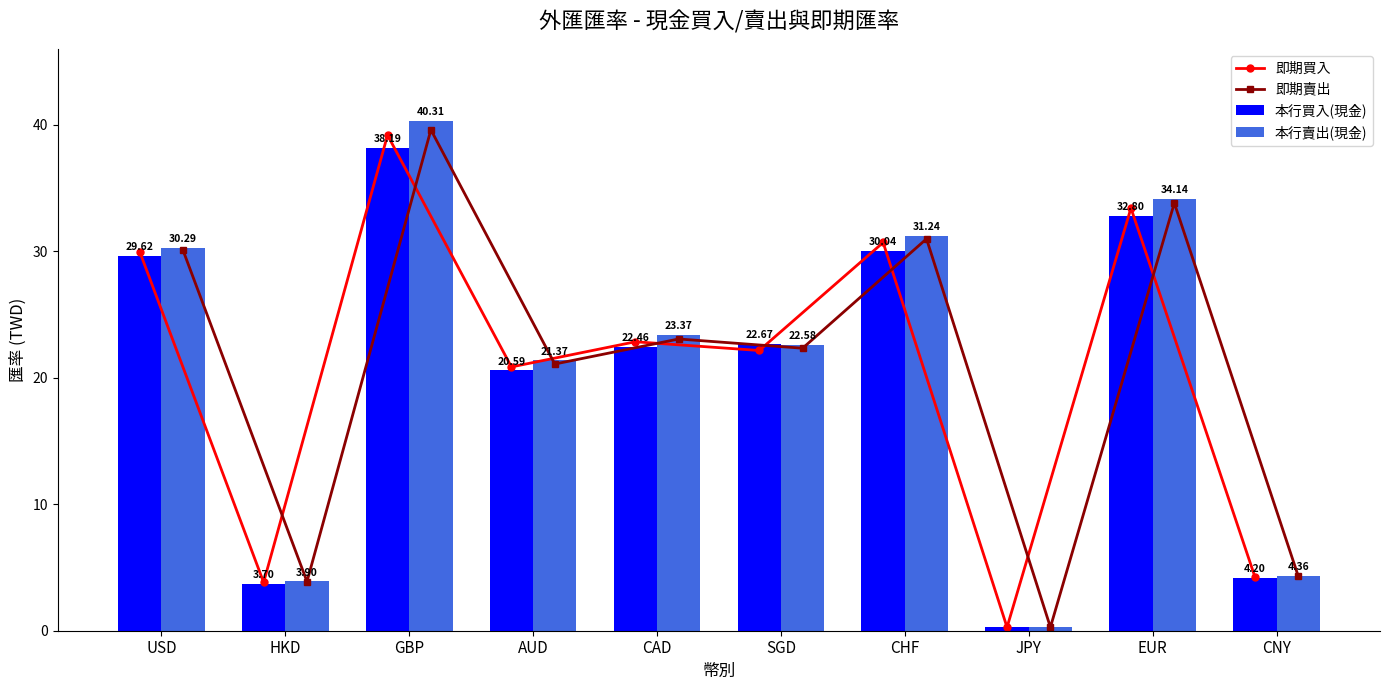

The 本行賣出(現金) series shows 30.3 at USD. True or false?

True